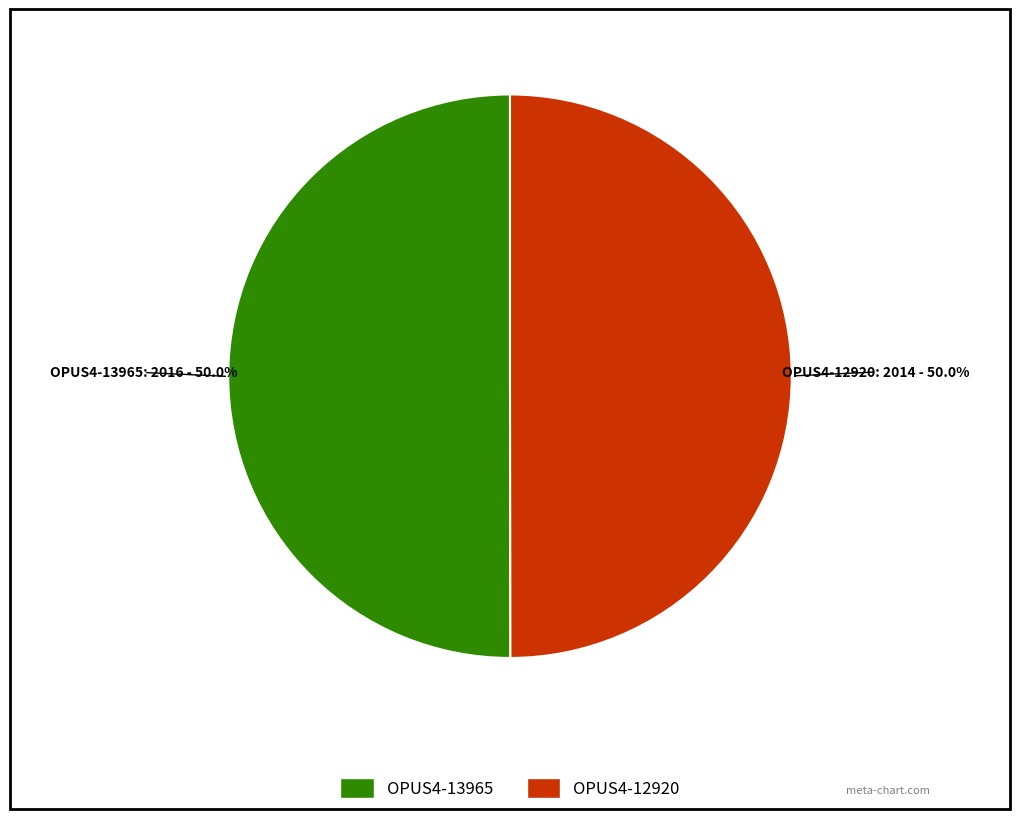

Do OPUS4-13965 and OPUS4-12920 together represent more than half of the pie?

Yes